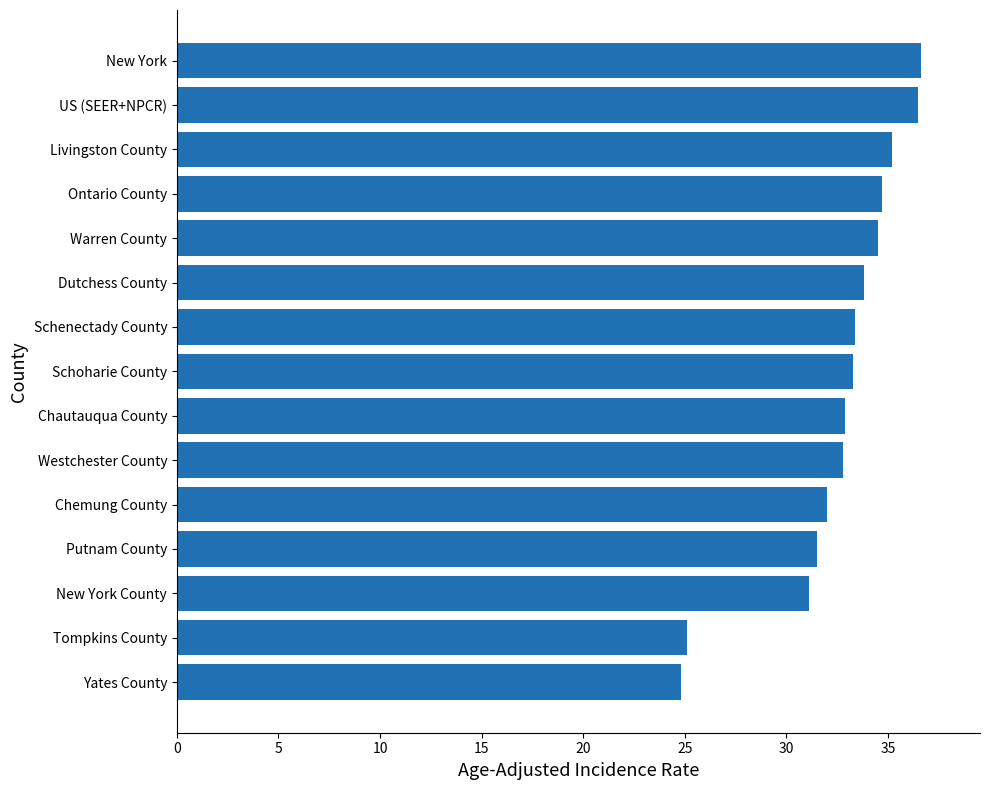

What is the ratio of the value at Chemung County to the value at Dutchess County?

0.9